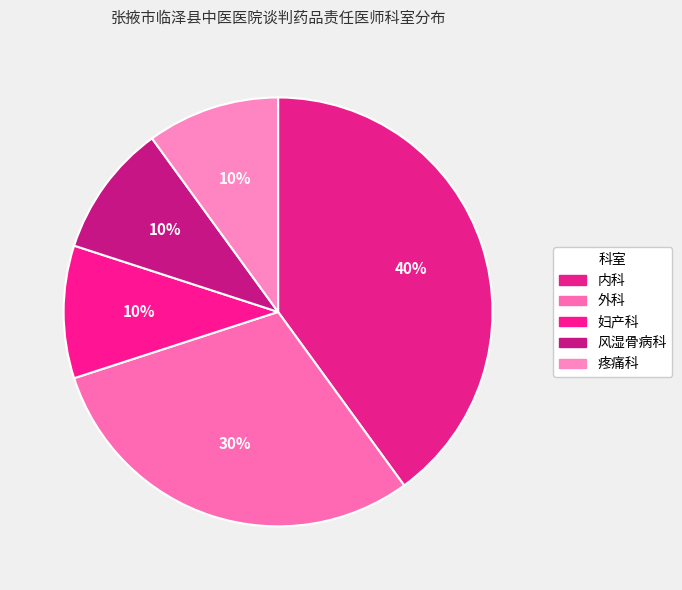

Does 疼痛科 represent more than half of the total?

No